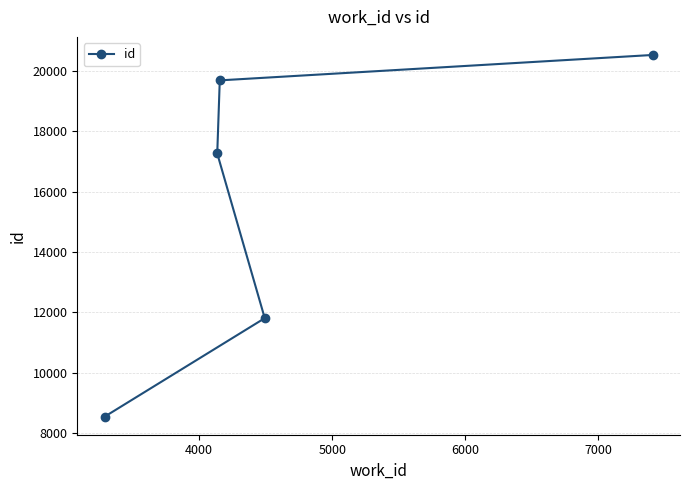

What is the value of the 5th point from the left?

20517